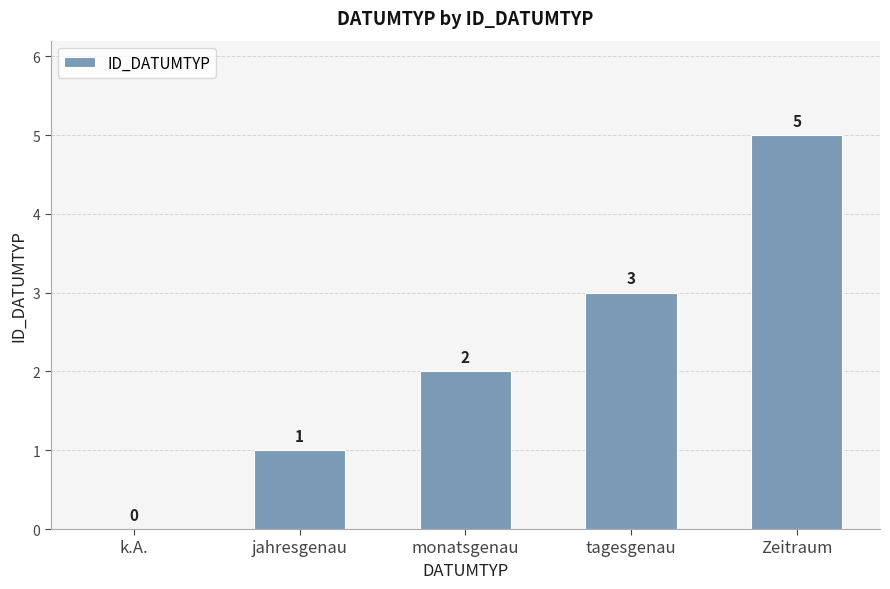

The chart shows a value of 1 at Zeitraum. True or false?

False